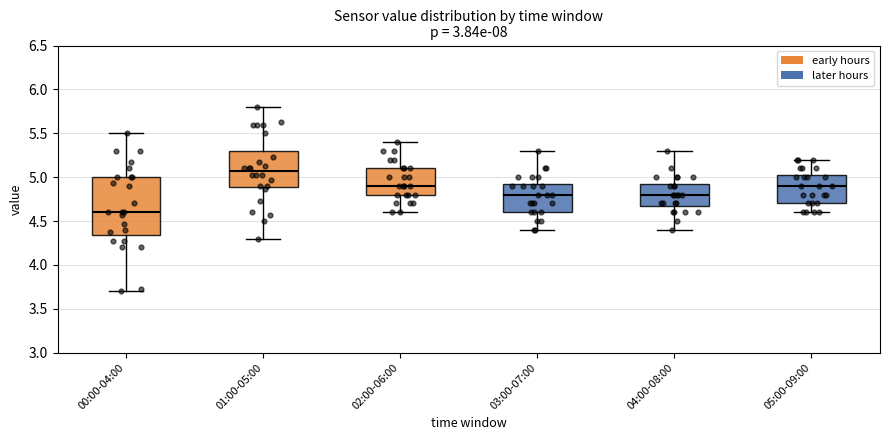

Comparing the boxes themselves (not the whiskers), which one is the tallest?

00:00-04:00